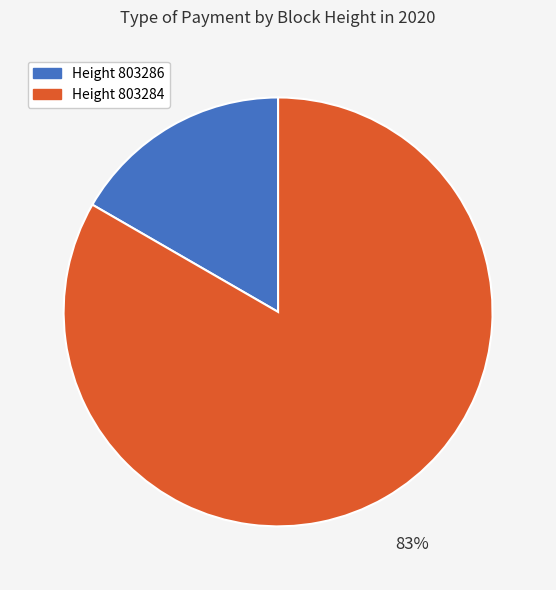

To the nearest percent, what is the average slice percentage?

50%